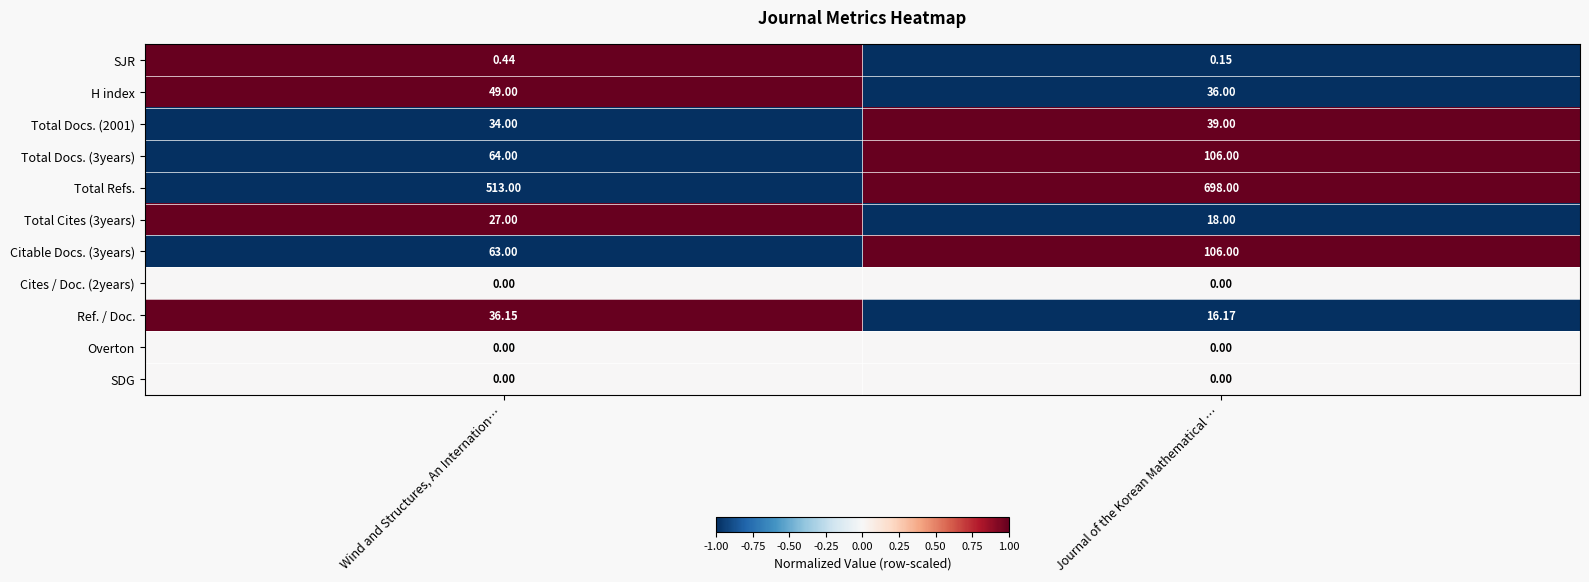

Which series has the largest range (max minus min)?

Total Refs.